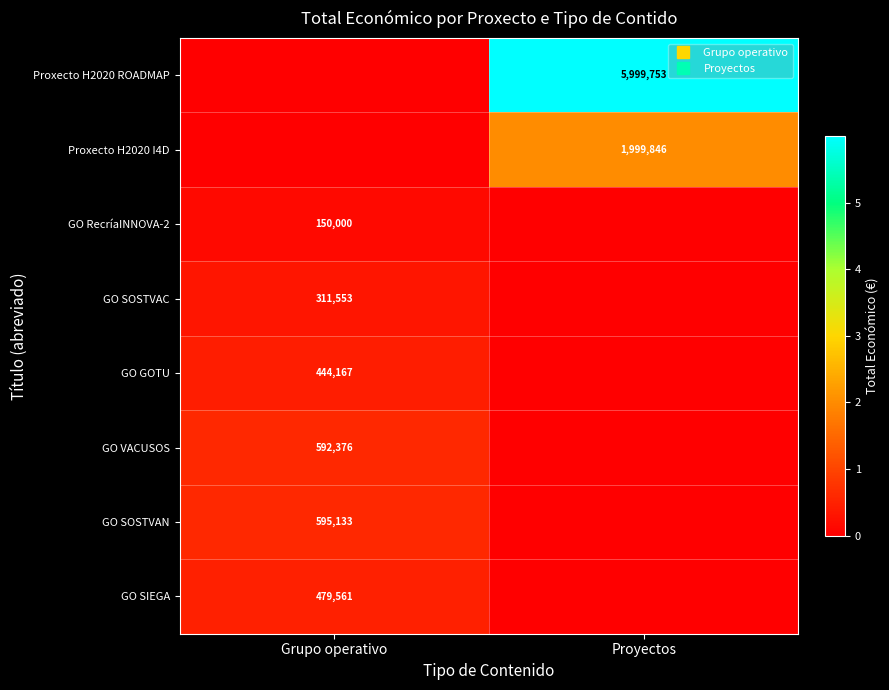

Which series has the largest total across all categories?

Proxecto H2020 ROADMAP